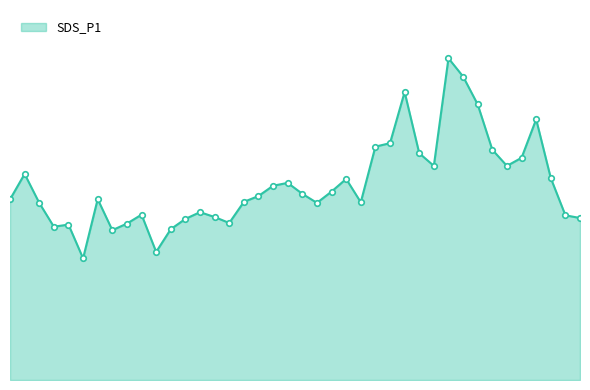

What is the value of the 1st point from the left?

14.6